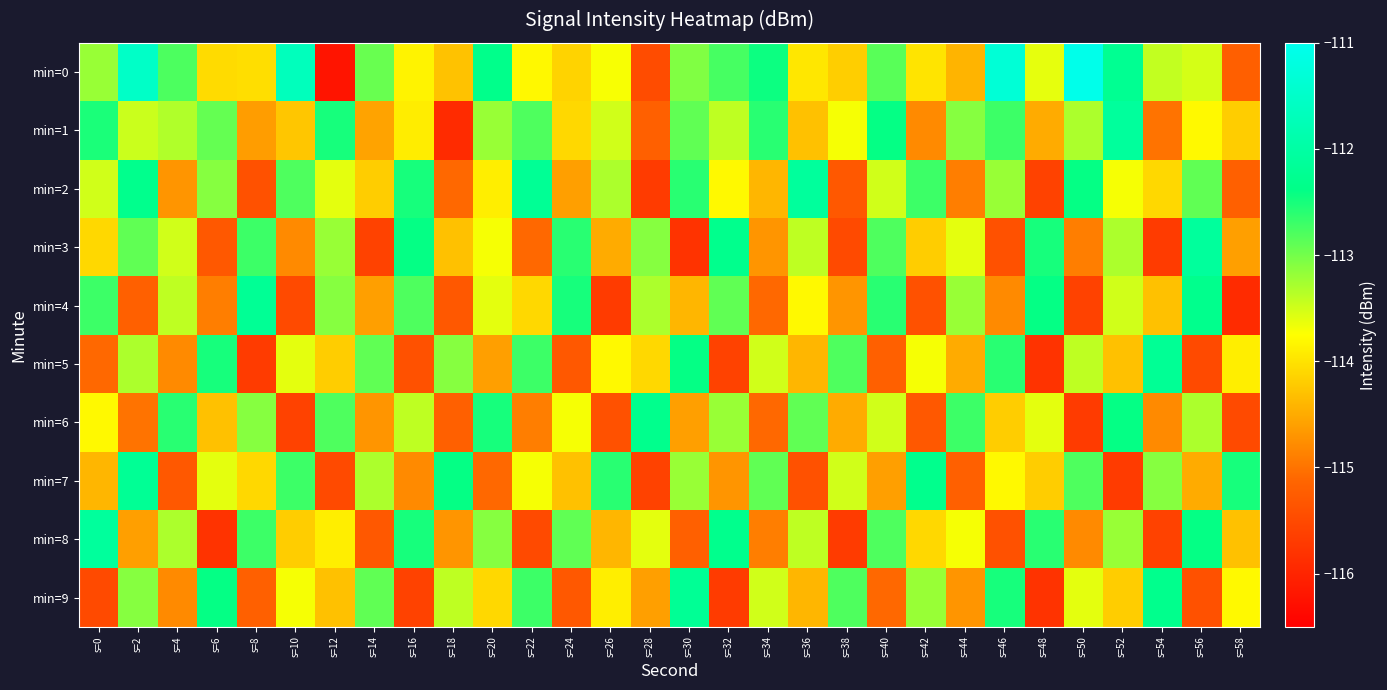

Which series has the largest range (max minus min)?

min=0